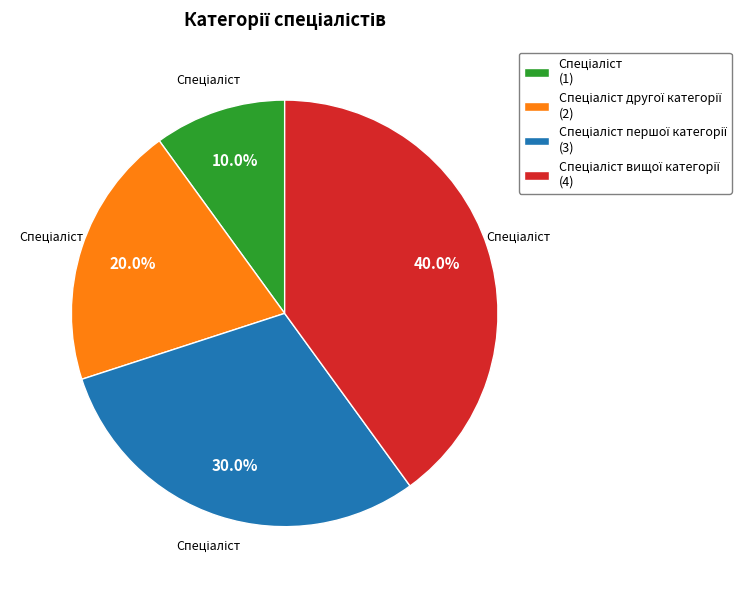

Is there a majority slice in this chart?

No